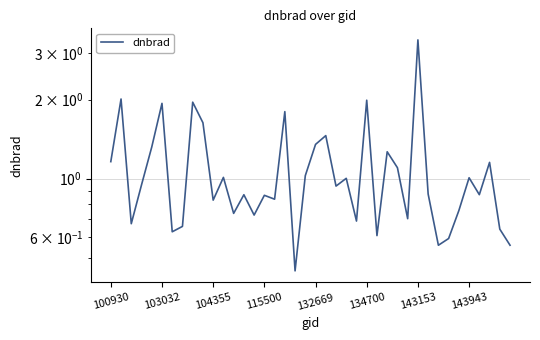

True or false: the data shows 0.9 at 134700.

False